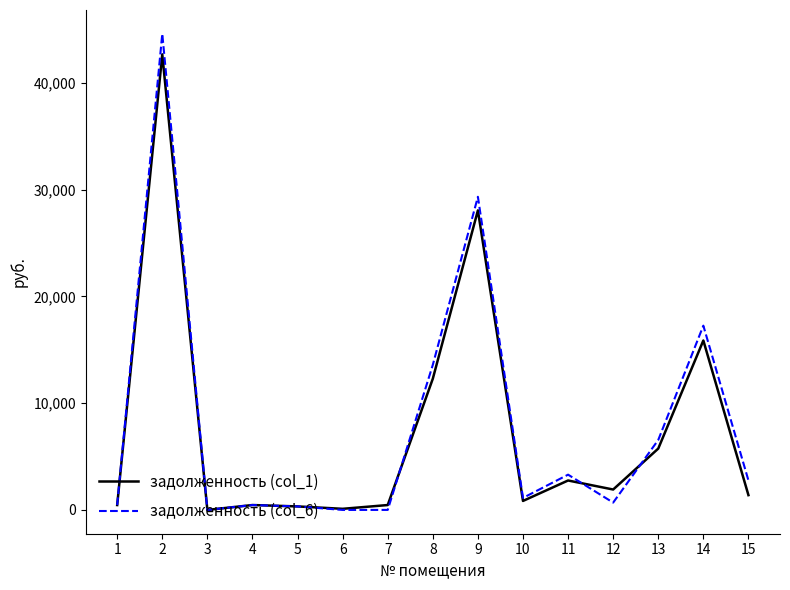

Where is задолженность (col_6) nearest to the value 22292?

14